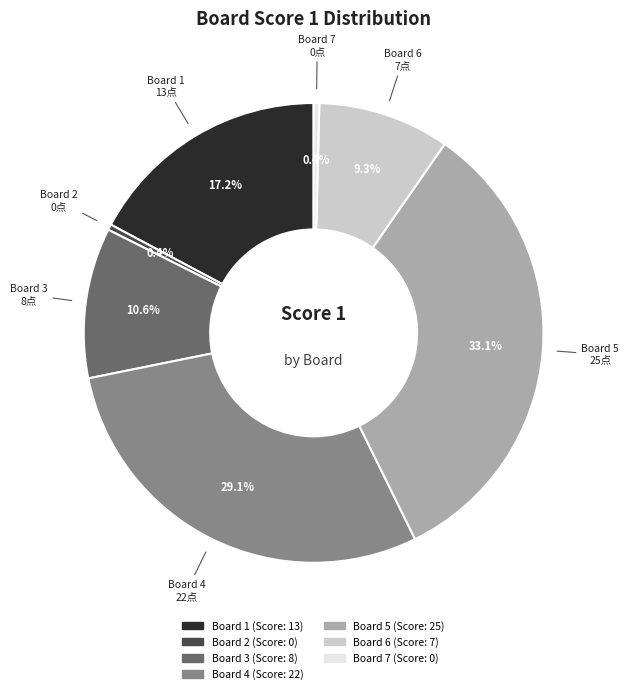

Is there any slice that represents more than half of the pie?

No